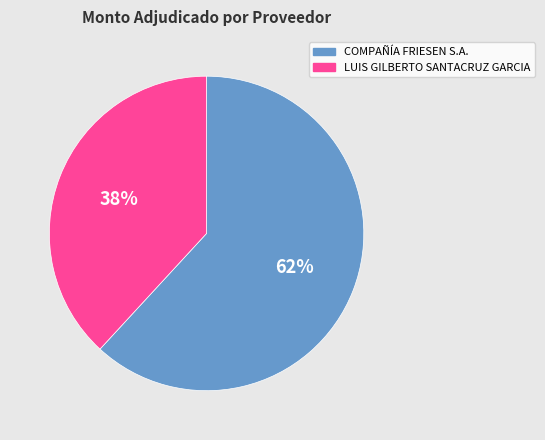

Which category has the biggest portion of the pie?

COMPAÑÍA FRIESEN S.A.